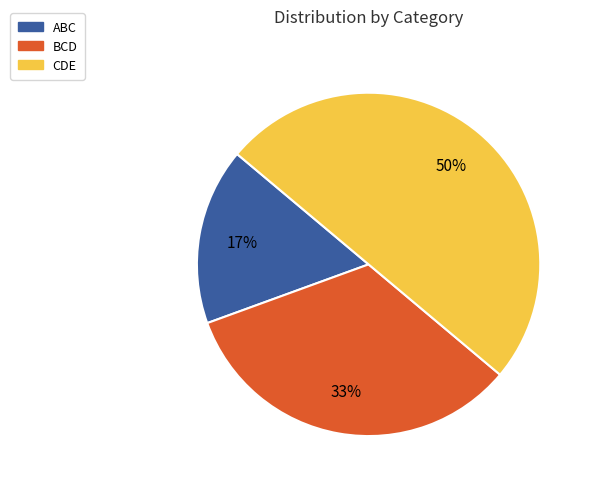

To the nearest percent, what is the difference between the largest and smallest slice percentages?

33%